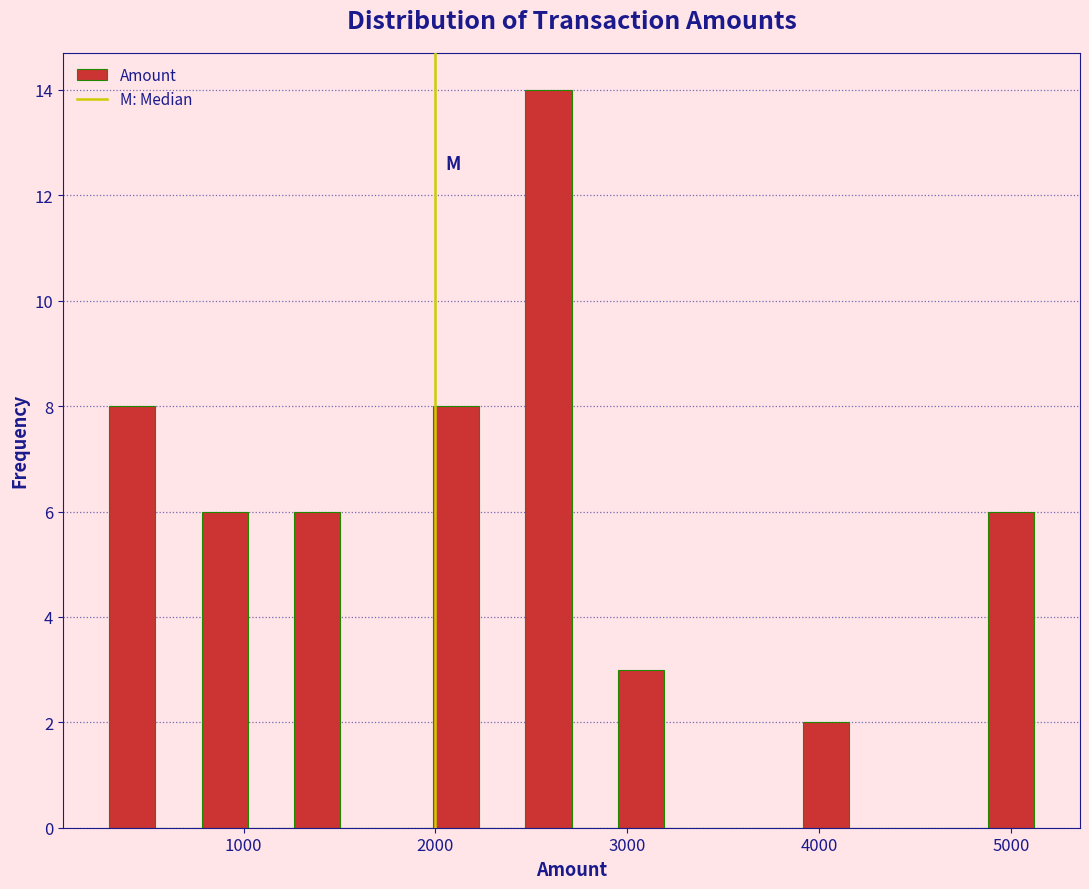

Around what value on the x-axis is the tallest bar? Give the approximate position of its centre, as read against the axis.

2600